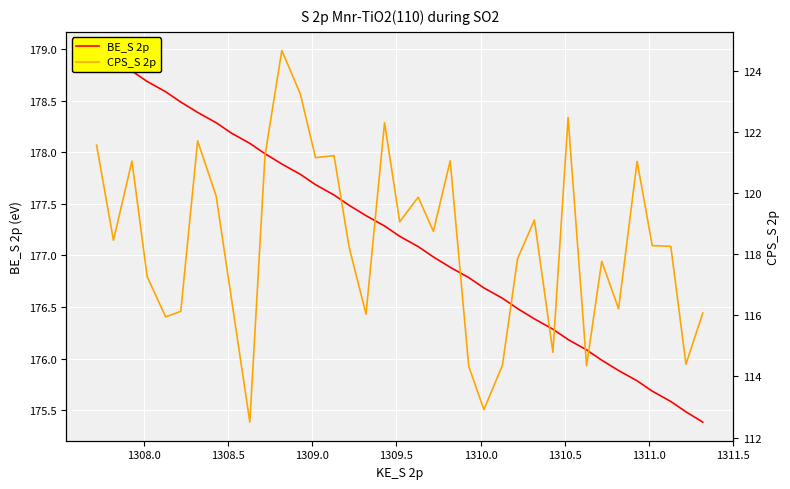

List the series in order of their peak value, highest first.

BE_S 2p, CPS_S 2p